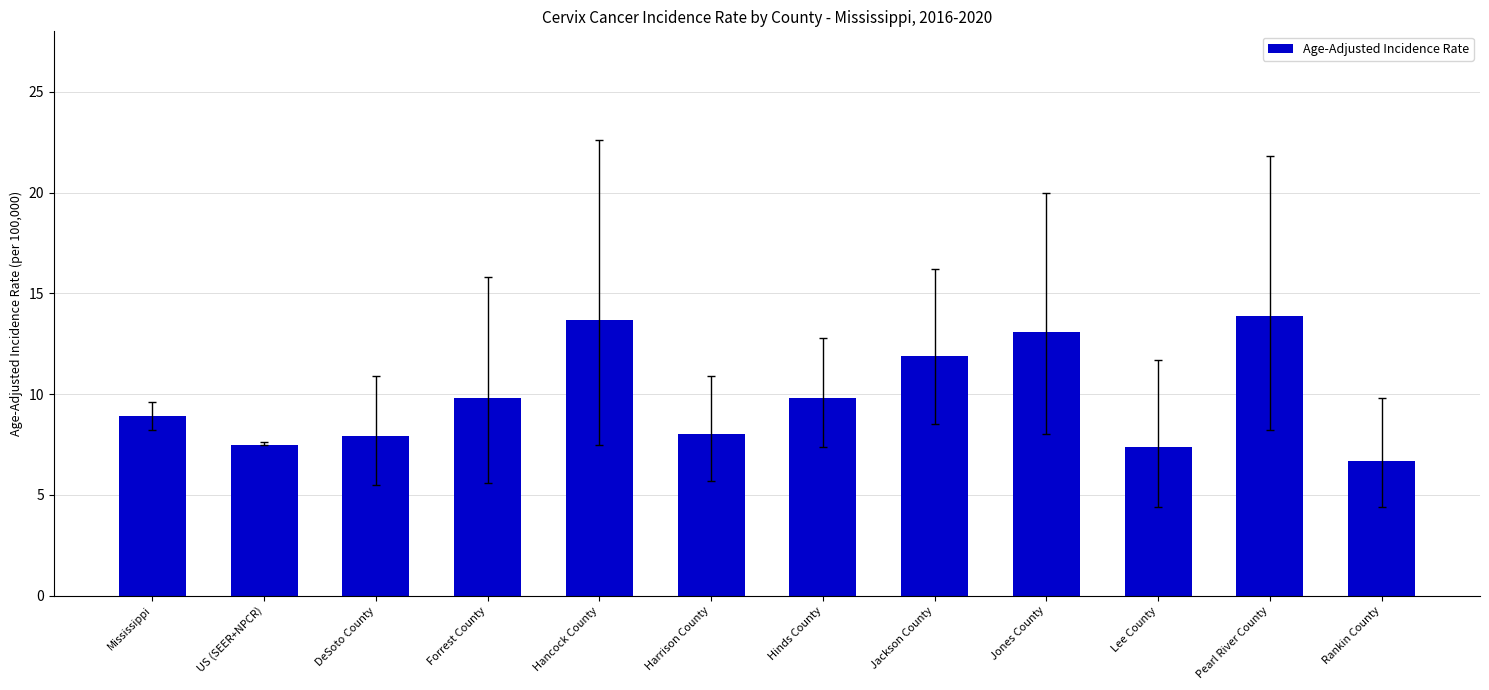

What is the sum of all values?

118.6